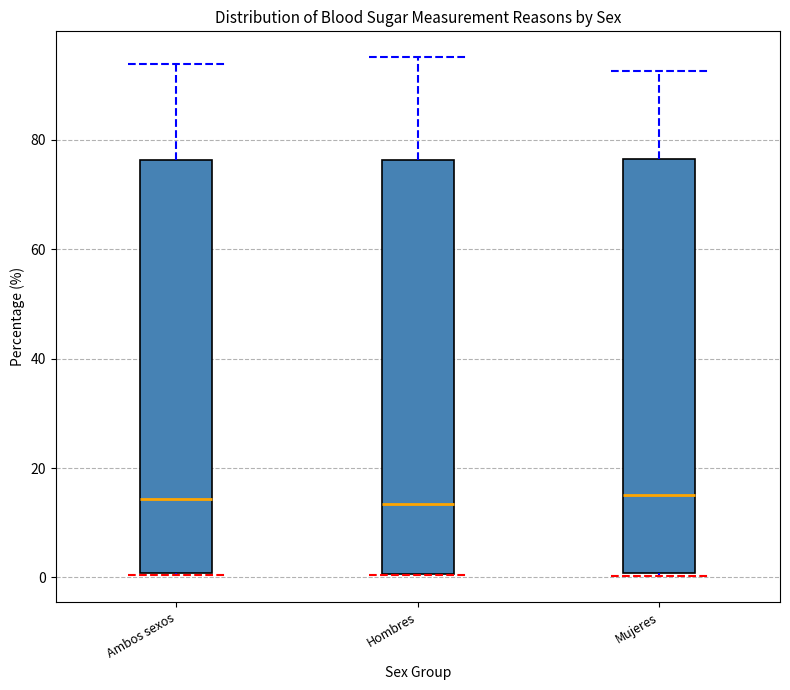

Reading left to right, transcribe this box plot: for each box, give where its median line is, the range the box spans, and where its two whiskers end, as read against the y-axis. The values are not printed on the chart, so give them approximately, as read against the axis.

Ambos sexos: median 14, box 0 to 76, whiskers 0 to 94
Hombres: median 14, box 0 to 76, whiskers 0 to 96
Mujeres: median 16, box 0 to 76, whiskers 0 to 92